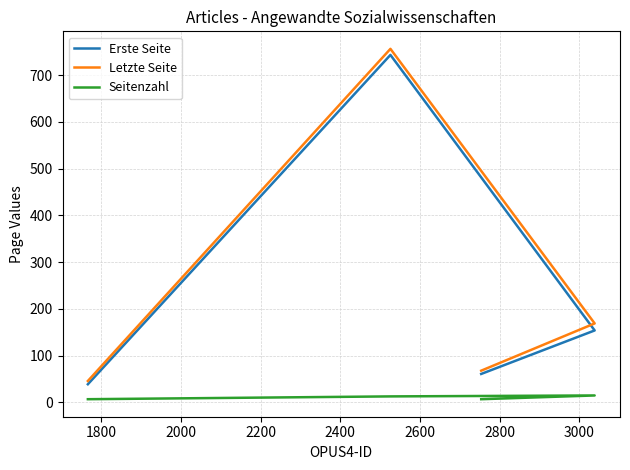

The value of Seitenzahl at 2200 is 7. True or false?

True